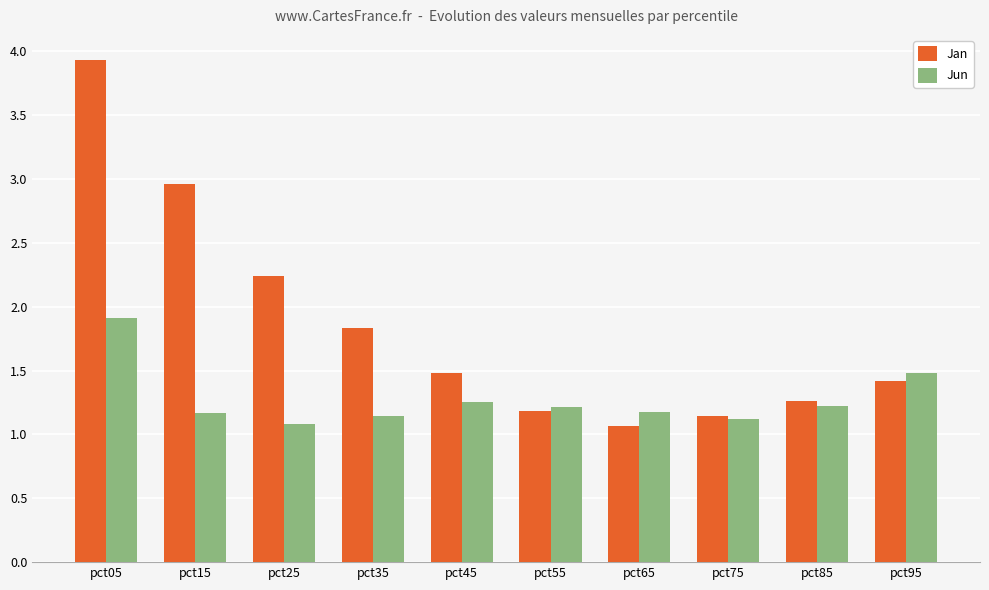

How many bars are there in total?

20